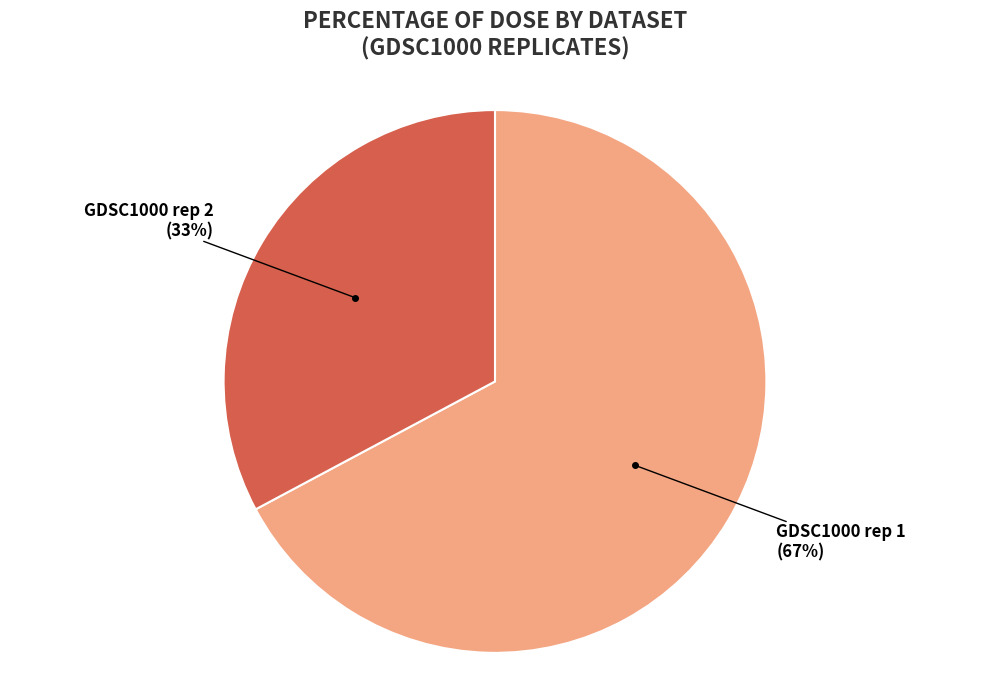

Combined, do GDSC1000 rep 2 and GDSC1000 rep 1 account for over 50%?

Yes